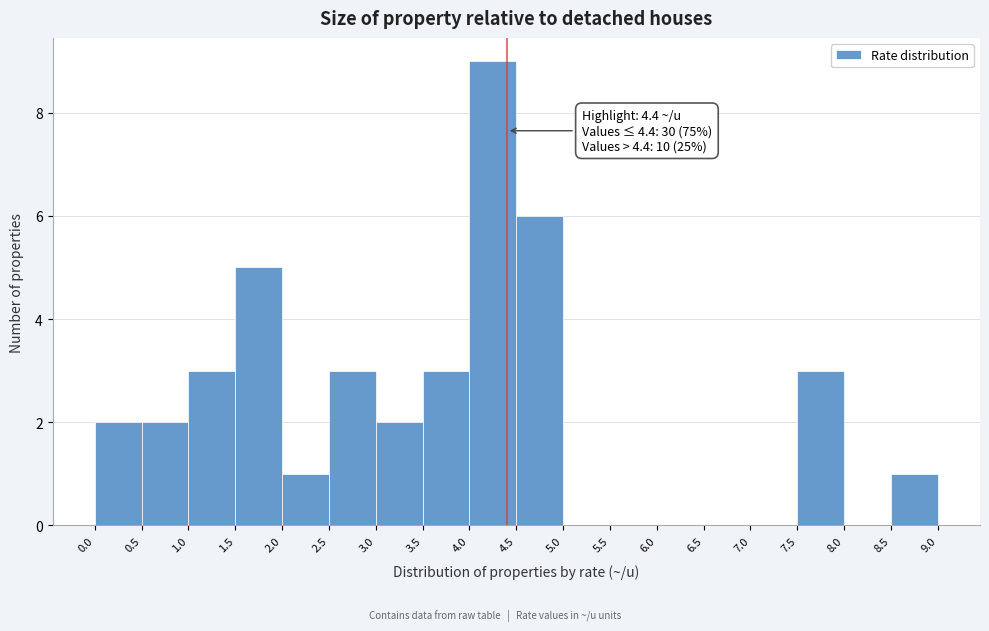

Which range on the x-axis has the tallest bar?

4.0 to 4.5